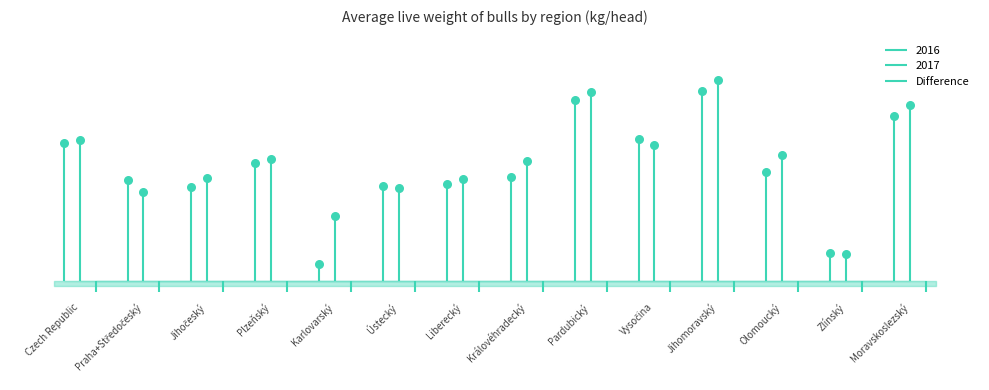

Which series reaches the maximum Y coordinate?

2017